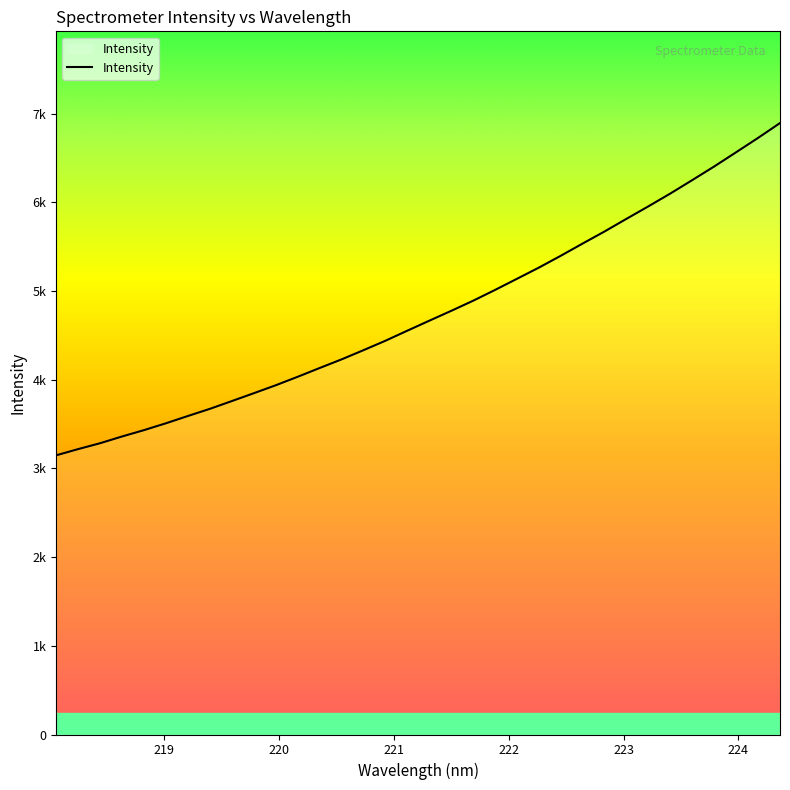

Is this an area chart (filled region under the line)?

No